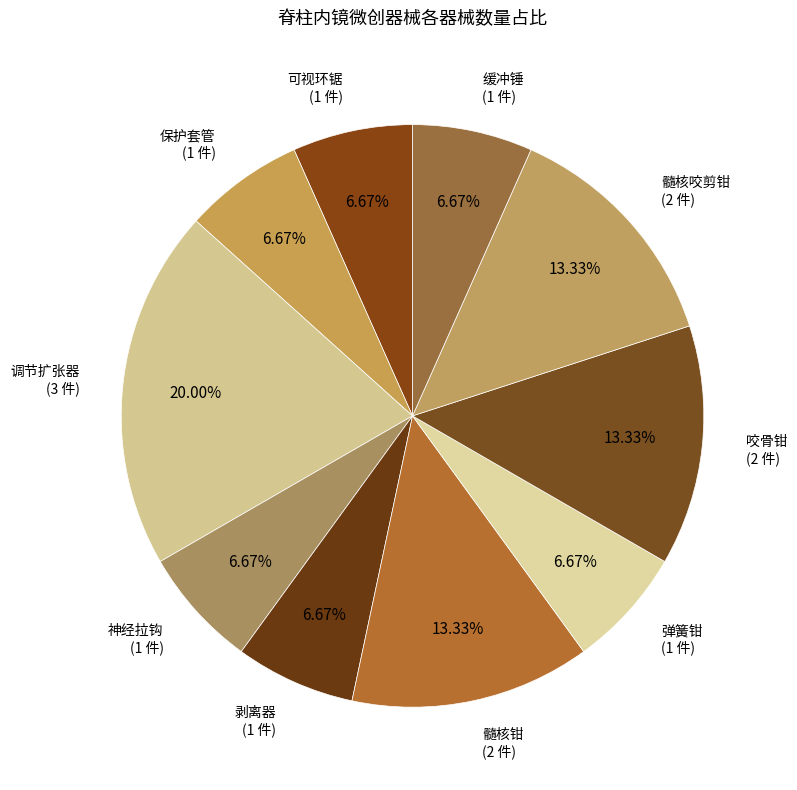

How many segments does this pie chart have?

10